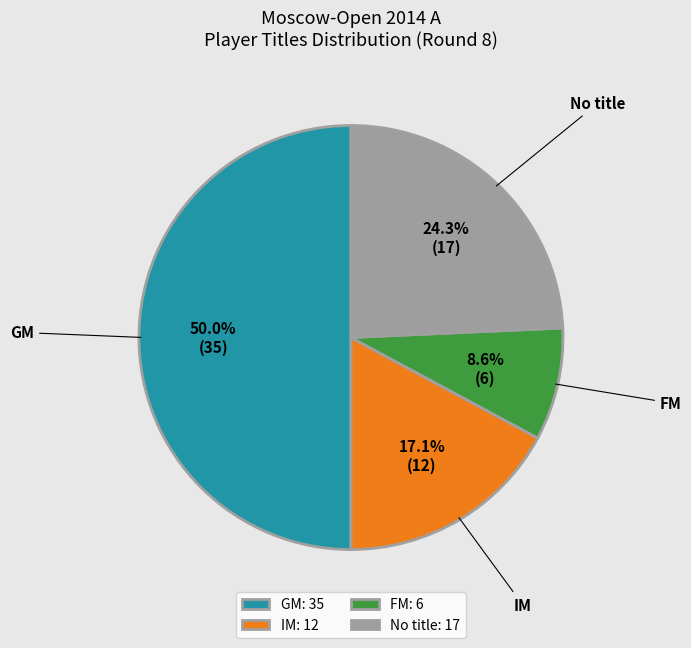

Combined, what portion of the pie is IM: 12 and No title: 17?

41.4%